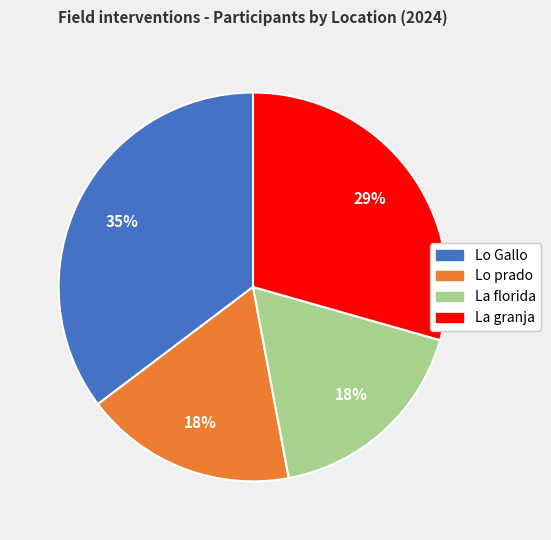

Combined, do Lo prado and La granja account for over 50%?

No